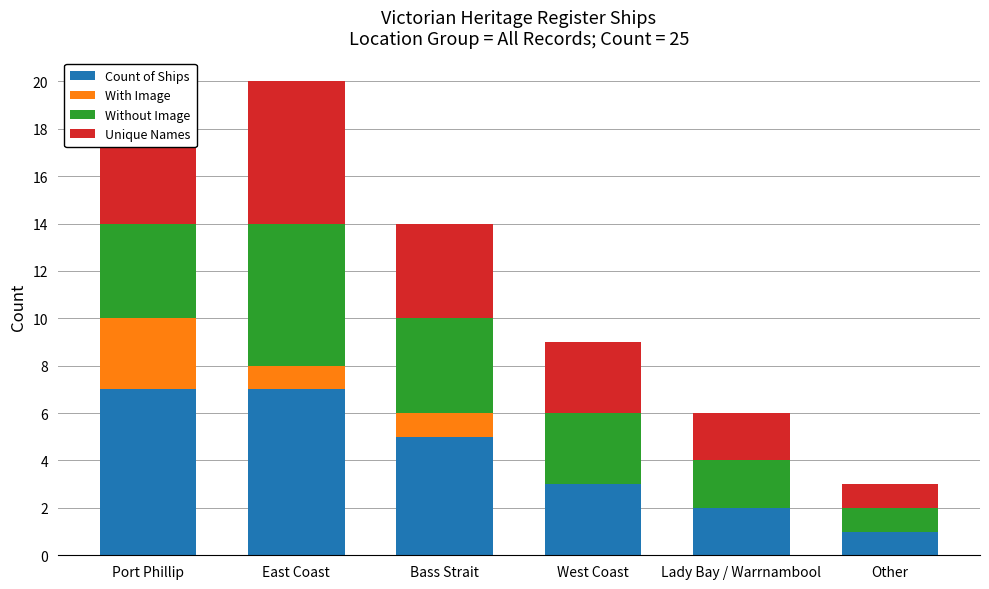

Reading left to right, transcribe all the data shown in this chart.

Count of Ships: Port Phillip=7	East Coast=7	Bass Strait=5	West Coast=3	Lady Bay / Warrnambool=2	Other=1
With Image: Port Phillip=3	East Coast=1	Bass Strait=1	West Coast=0	Lady Bay / Warrnambool=0	Other=0
Without Image: Port Phillip=4	East Coast=6	Bass Strait=4	West Coast=3	Lady Bay / Warrnambool=2	Other=1
Unique Names: Port Phillip=6	East Coast=6	Bass Strait=4	West Coast=3	Lady Bay / Warrnambool=2	Other=1